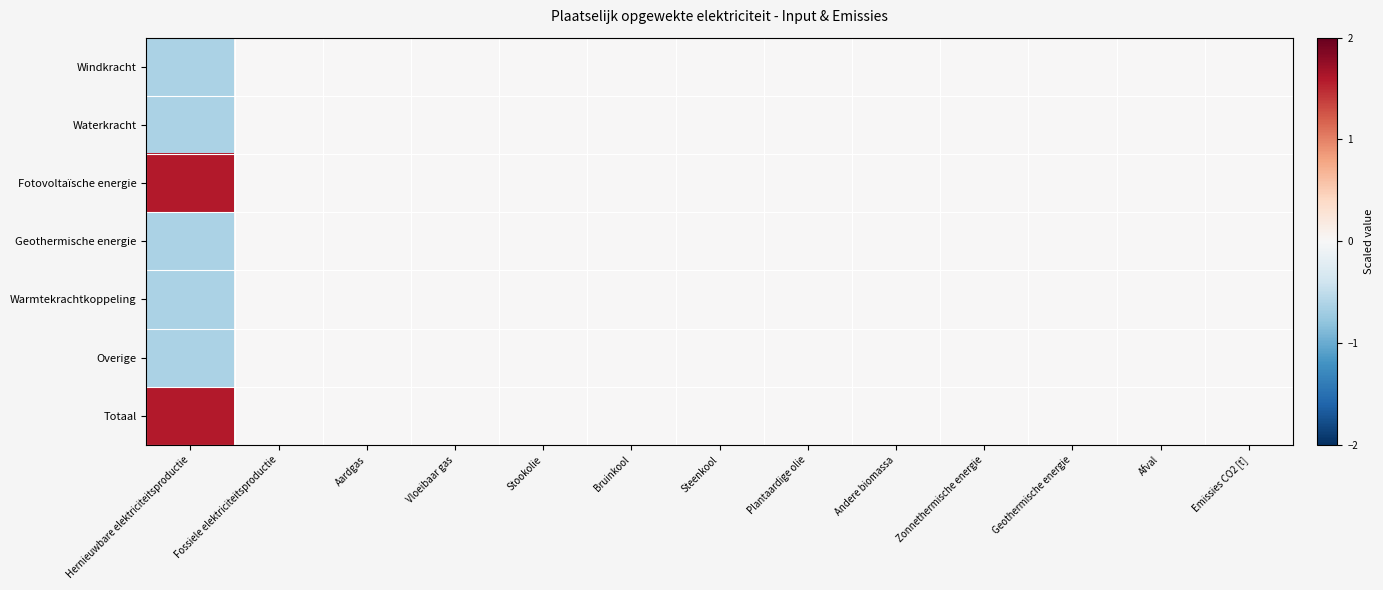

At how many categories does at least one series exceed 0?

1